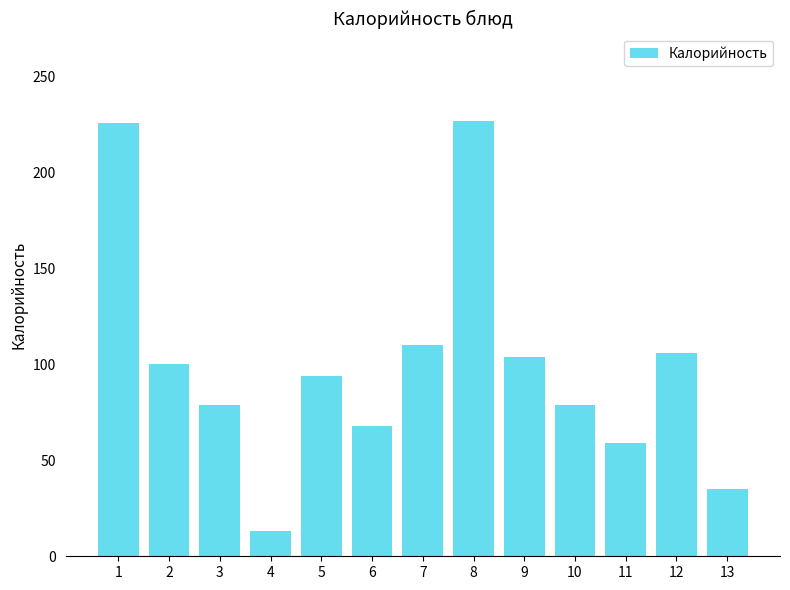

What is the difference between the maximum and minimum values?

214